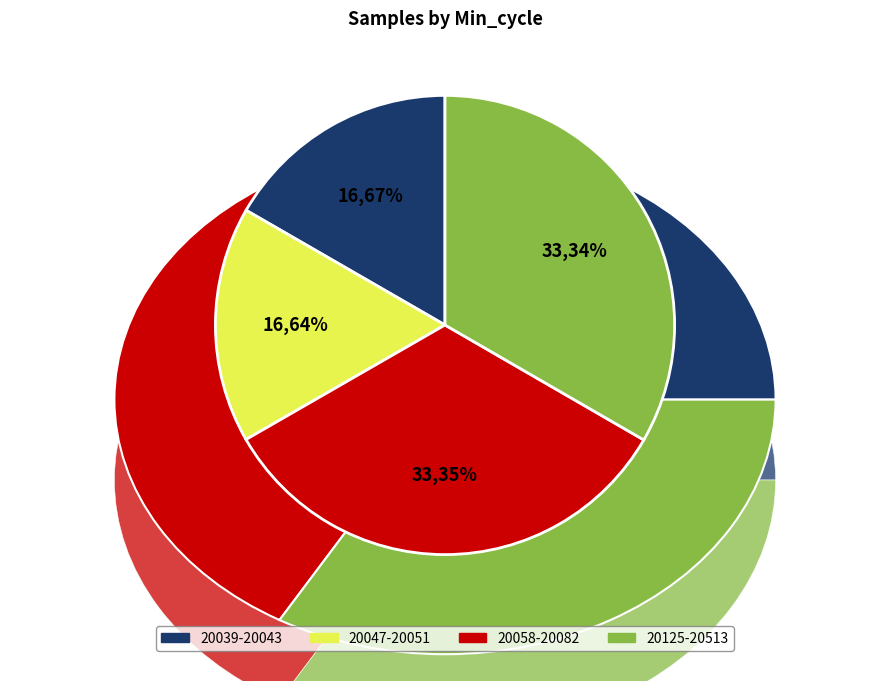

Does 20058 represent more than half of the total?

No